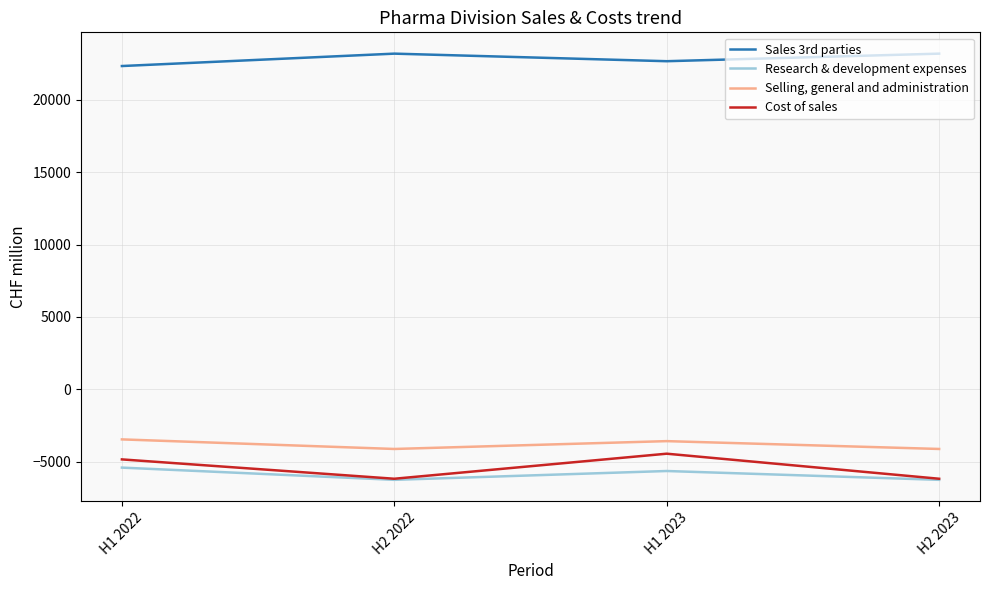

True or false: Selling, general and administration has more than 0 points higher than both neighbors.

True